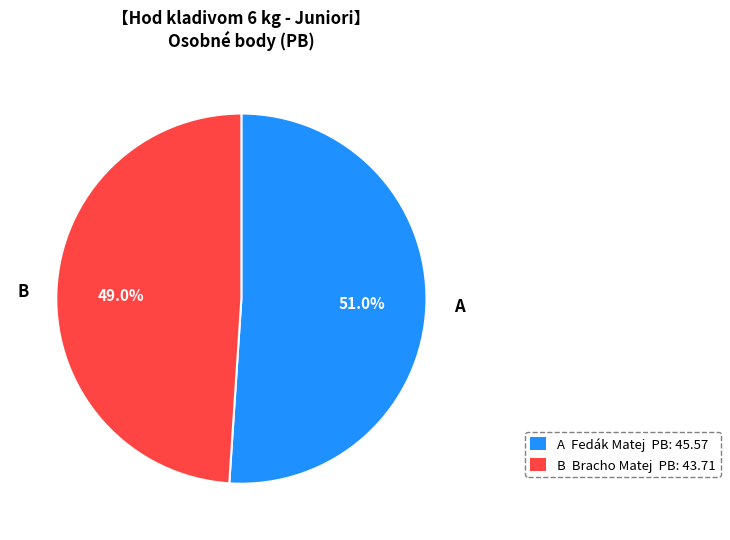

To the nearest percent, what is the average slice percentage?

50%